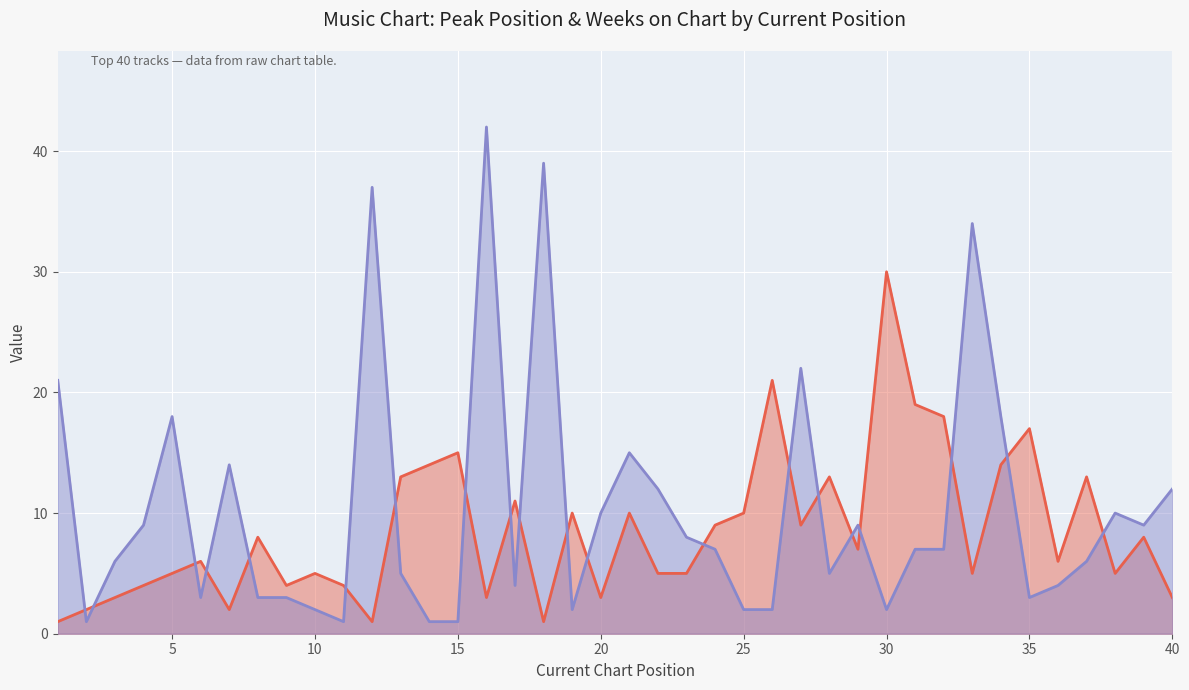

At which label is Weeks on Chart closest to 21?

1